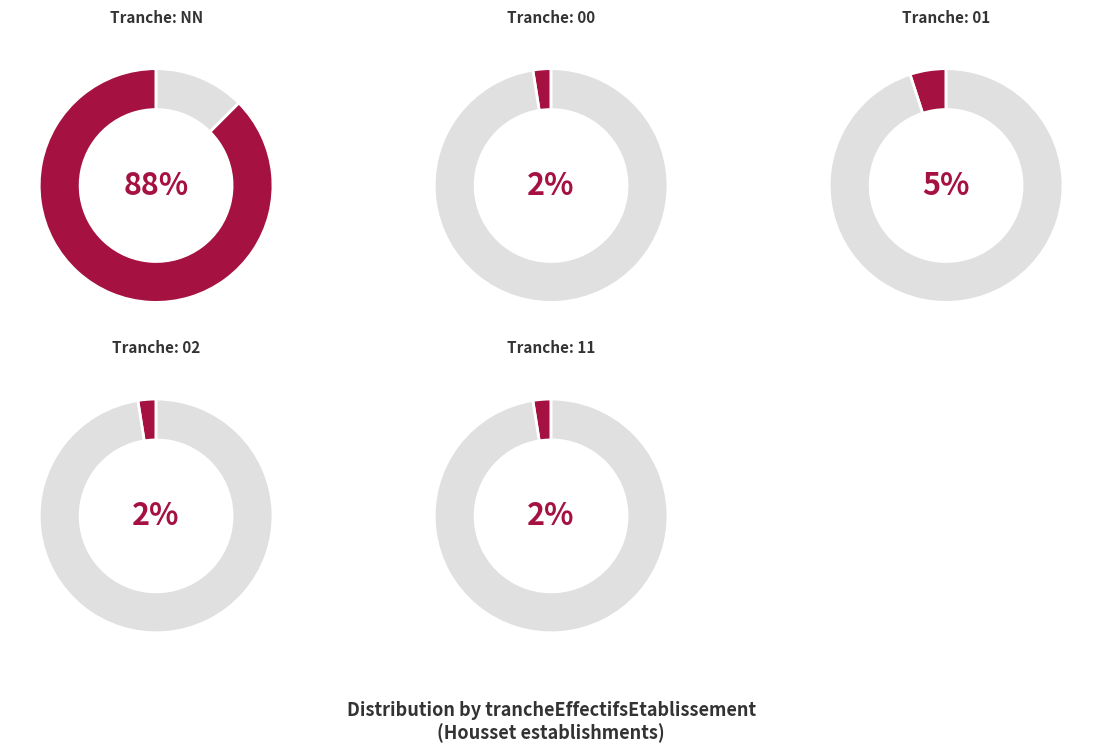

What is the ratio of the value at 00 to the value at 02?

1.0